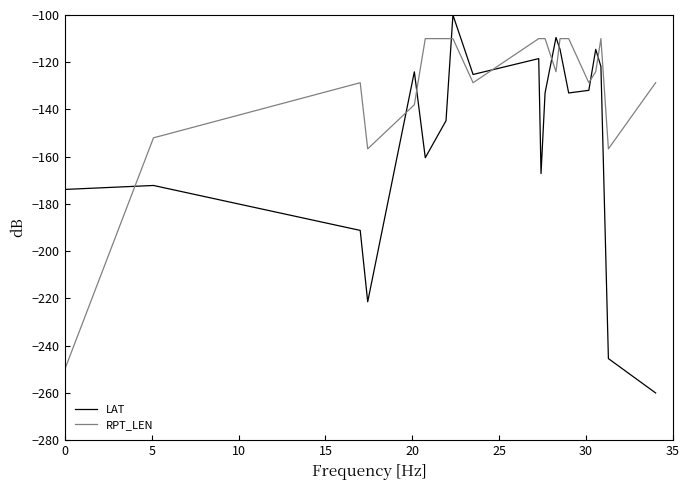

How many series are shown in this chart?

2